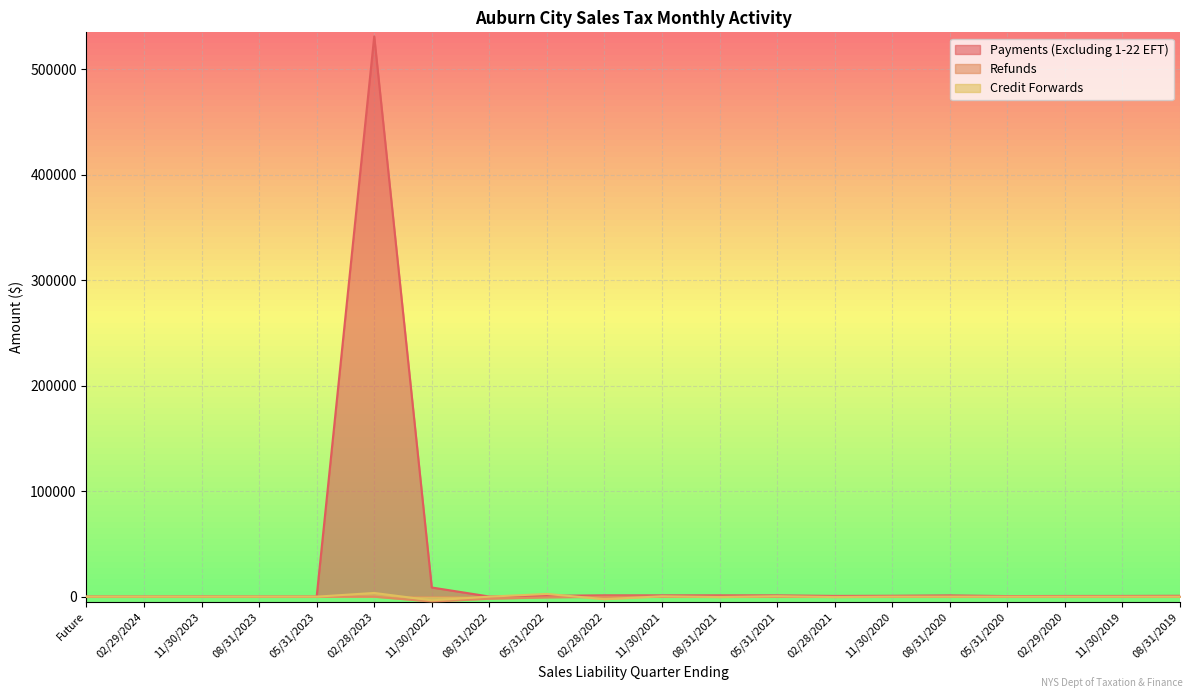

How many lines are shown in the chart?

3